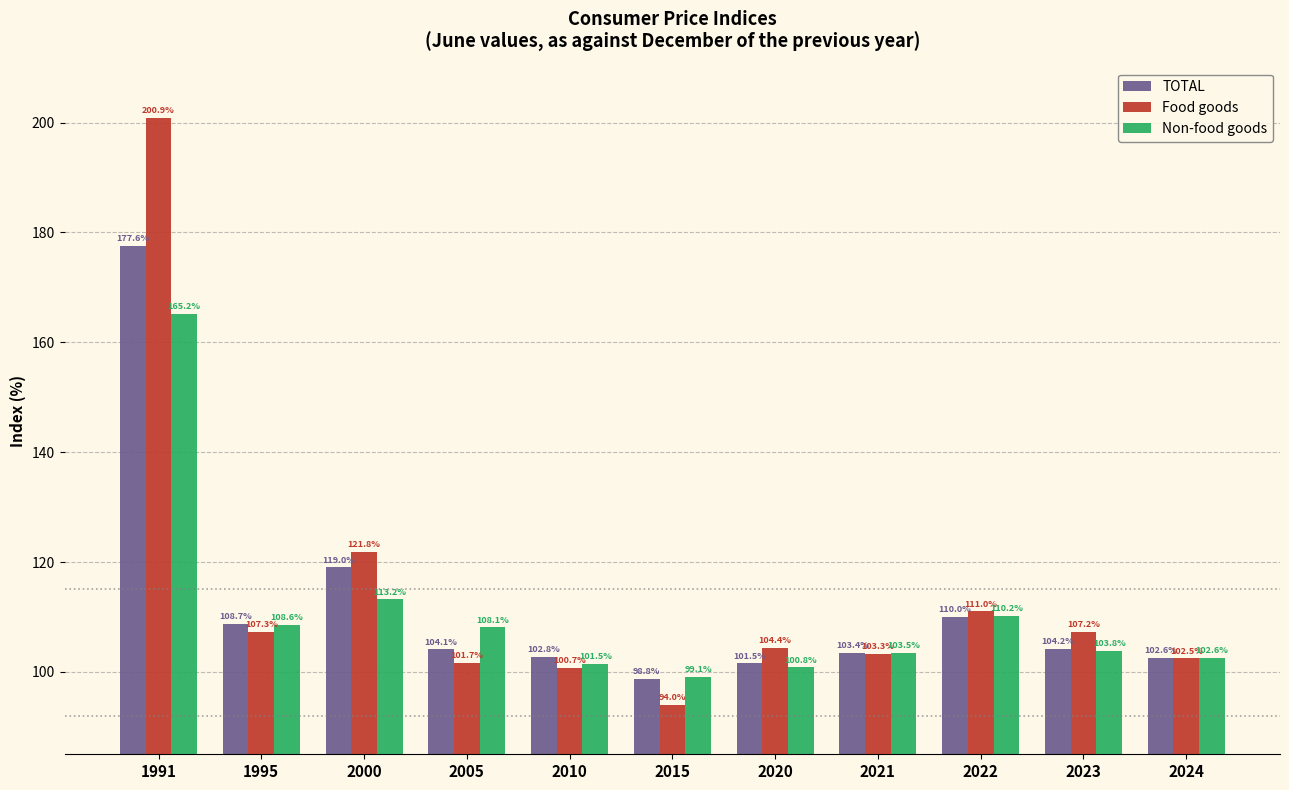

What is the sum of all Non-food goods values?

1216.6